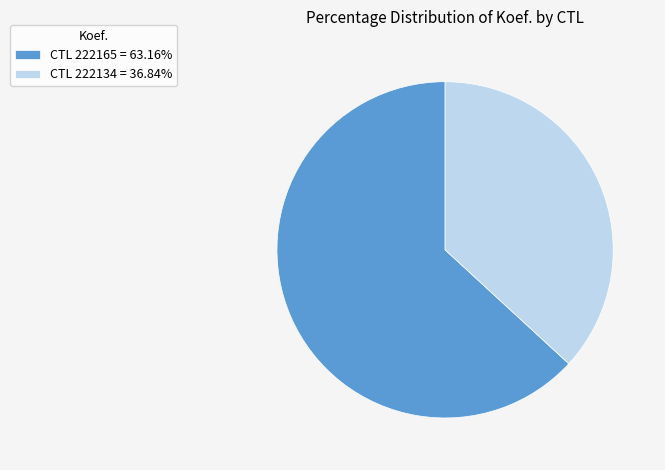

Combined, do CTL 222165 = 63.16% and CTL 222134 = 36.84% account for over 50%?

Yes